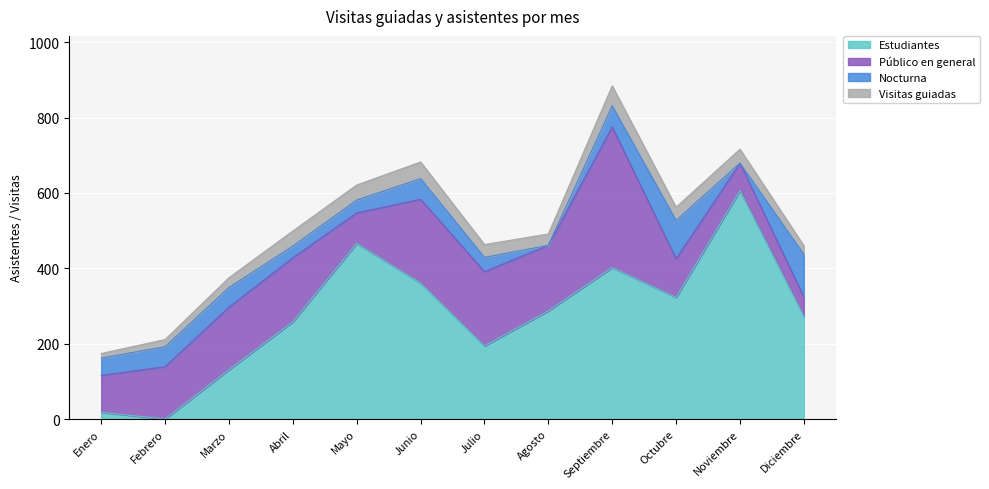

True or false: Público en general has more than 2 interior local peaks.

True